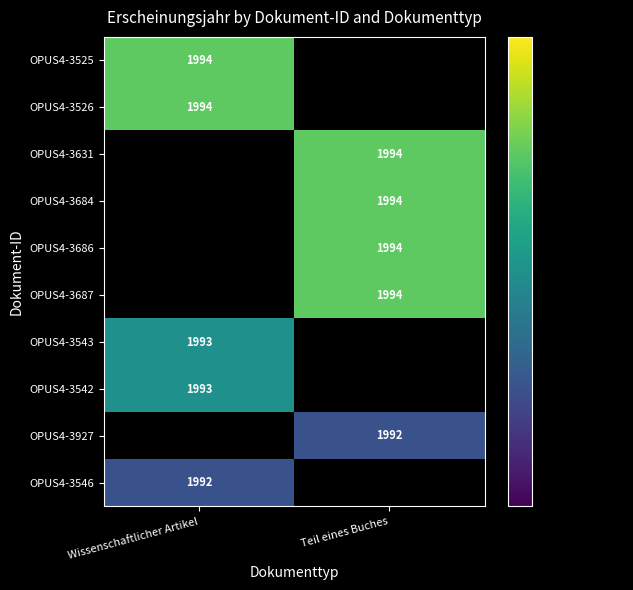

True or false: OPUS4-3927 has a value of 1234 at Teil eines Buches.

False